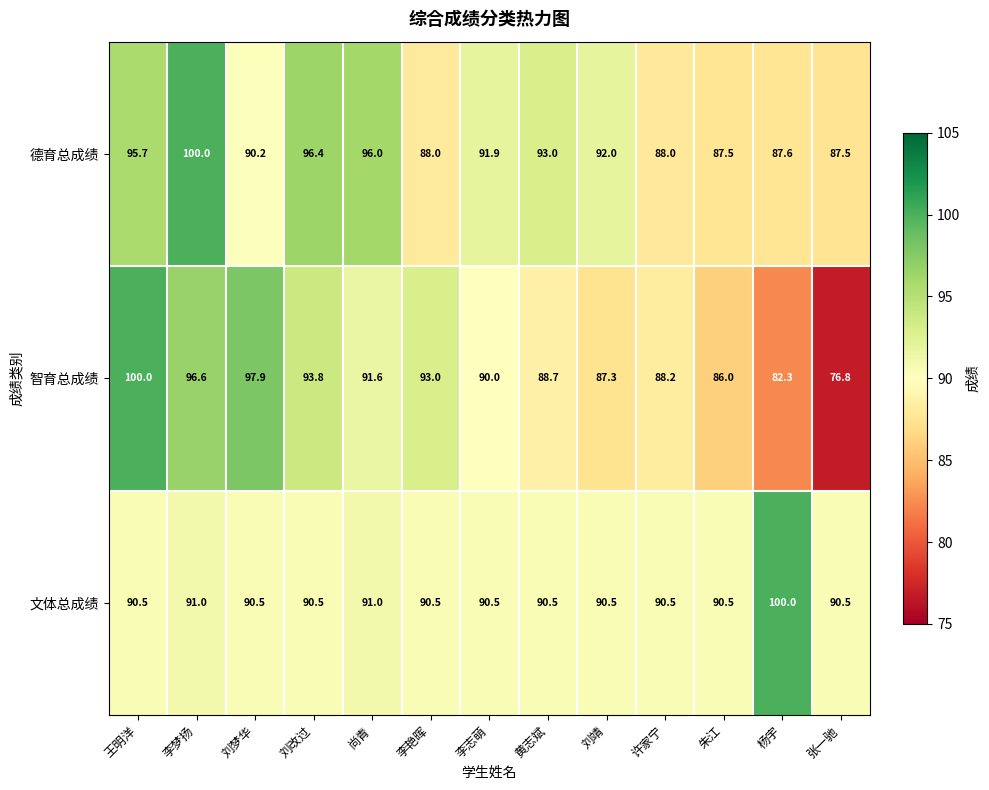

At which label is 智育总成绩 closest to 88?

许家宁